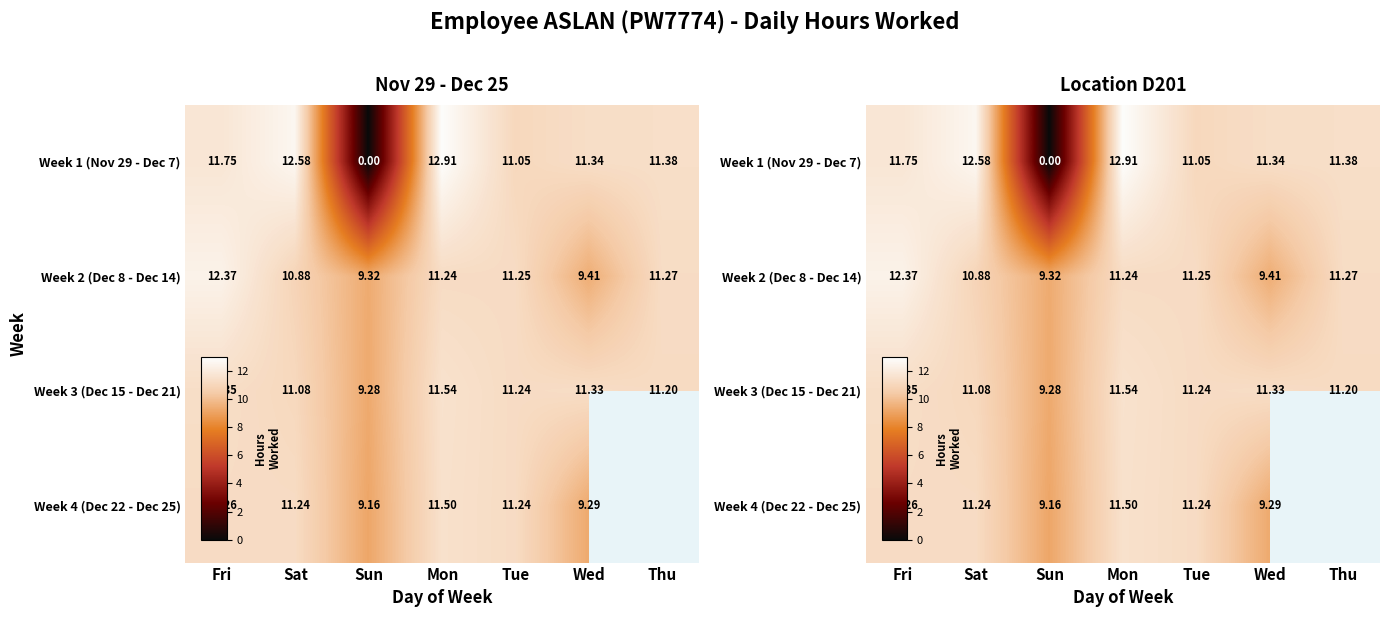

What is the total value across all series at Sat?

45.8